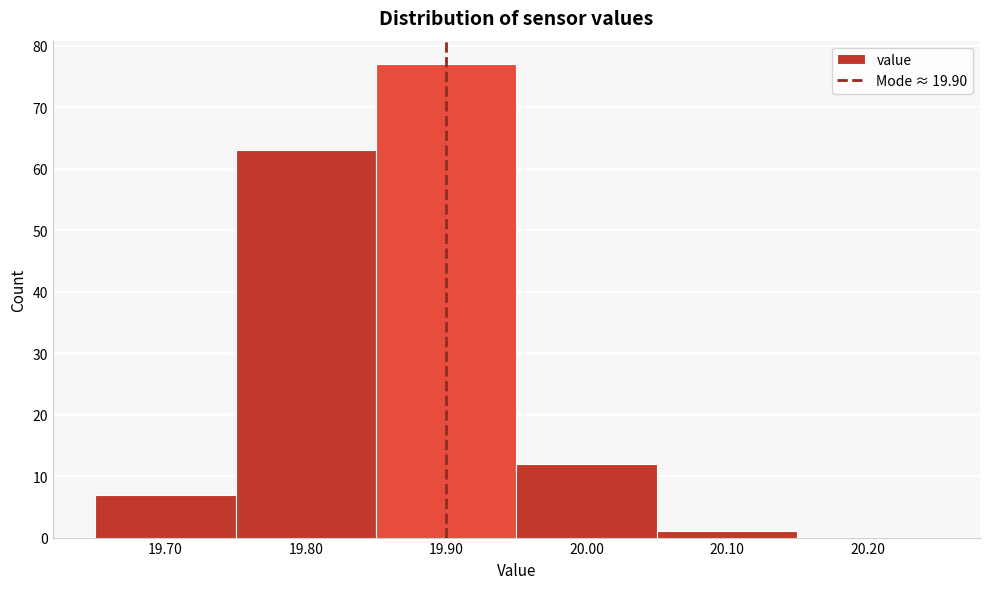

Reading left to right, list every bar in this chart as the range it spans on the x-axis followed by its height. The values are not printed on the chart, so give them approximately, as read against the axis.

19.65 to 19.75: 7
19.75 to 19.85: 63
19.85 to 19.95: 77
19.95 to 20.05: 12
20.05 to 20.15: 1
20.15 to 20.25: 0